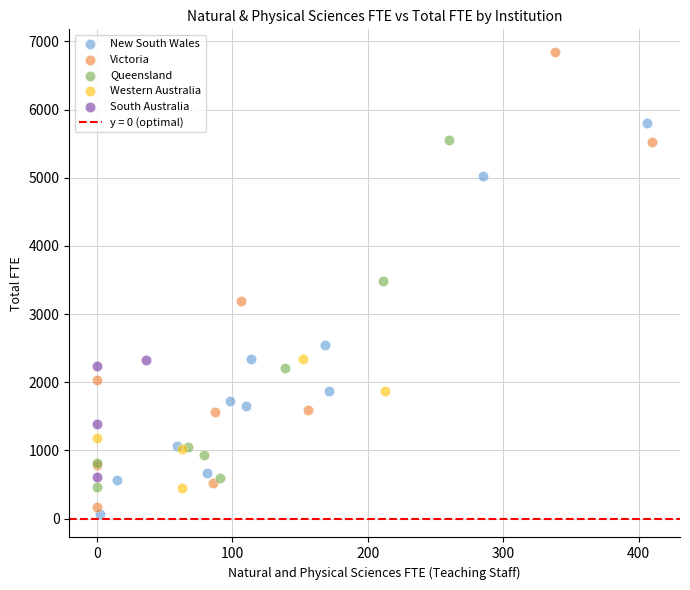

Which series contains the highest Y value?

Victoria